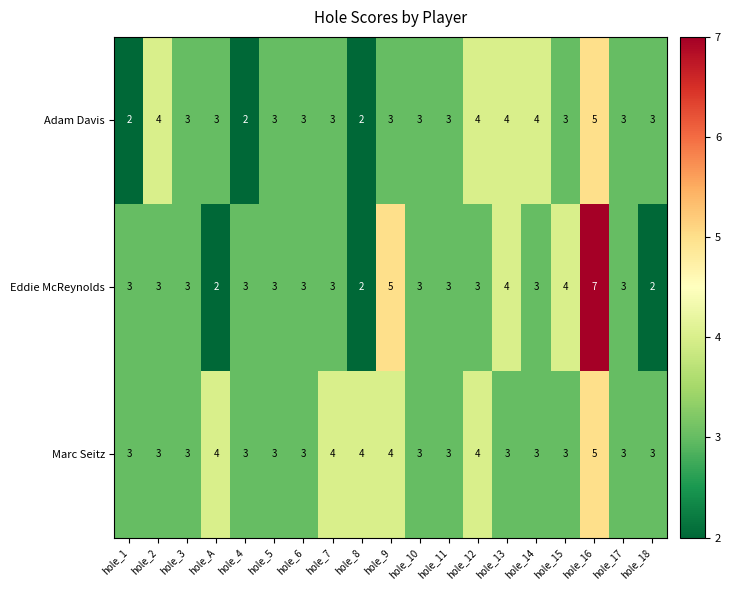

Rank the series by their average value, from lowest to highest.

Adam Davis, Eddie McReynolds, Marc Seitz